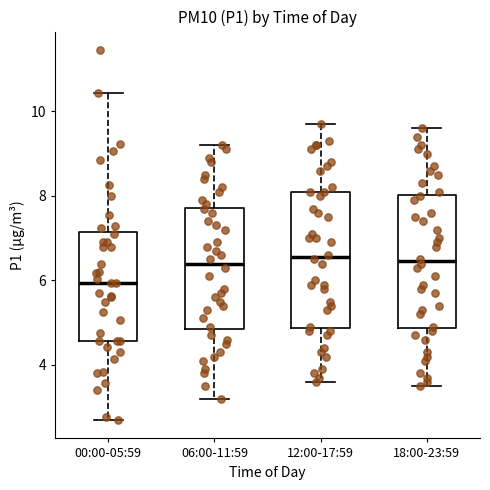

Reading left to right, read every box against the y-axis: the position of its median line, the range the box covers, and the ends of its whiskers. The values are not printed on the chart, so give them approximately, as read against the axis.

00:00-05:59: median 6.0, box 4.6 to 7.2, whiskers 2.8 to 10.4
06:00-11:59: median 6.4, box 4.8 to 7.8, whiskers 3.2 to 9.2
12:00-17:59: median 6.6, box 4.8 to 8.2, whiskers 3.6 to 9.8
18:00-23:59: median 6.4, box 4.8 to 8.0, whiskers 3.6 to 9.6